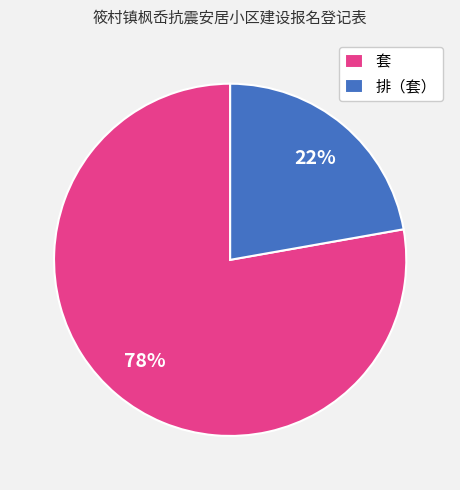

Which category has the biggest portion of the pie?

套